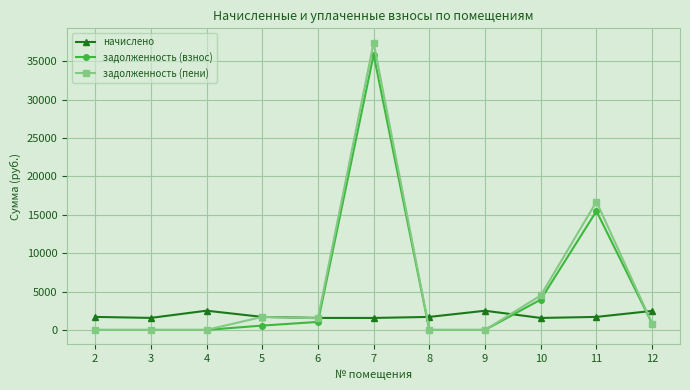

What are all the series names shown in the legend?

начислено, задолженность (взнос), задолженность (пени)